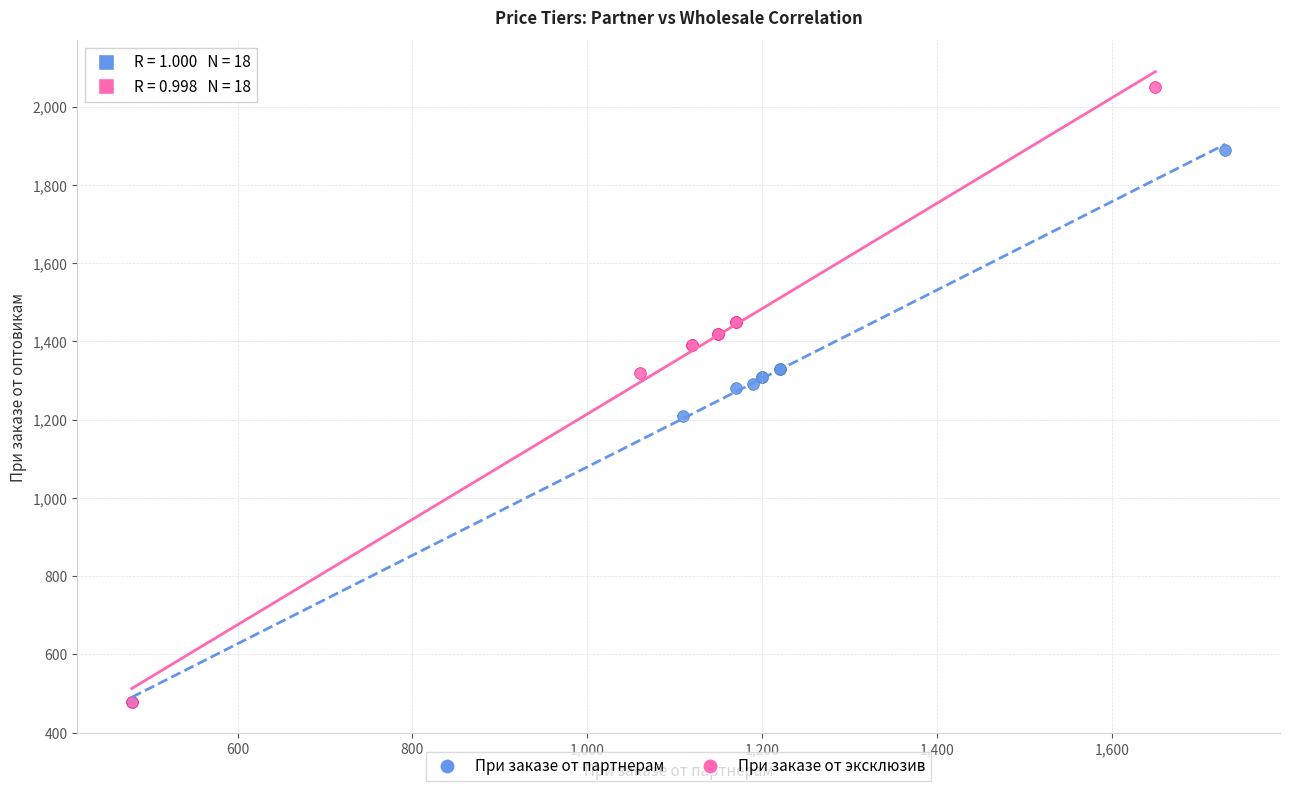

Which series has the widest spread of Y values?

При заказе от эксклюзив